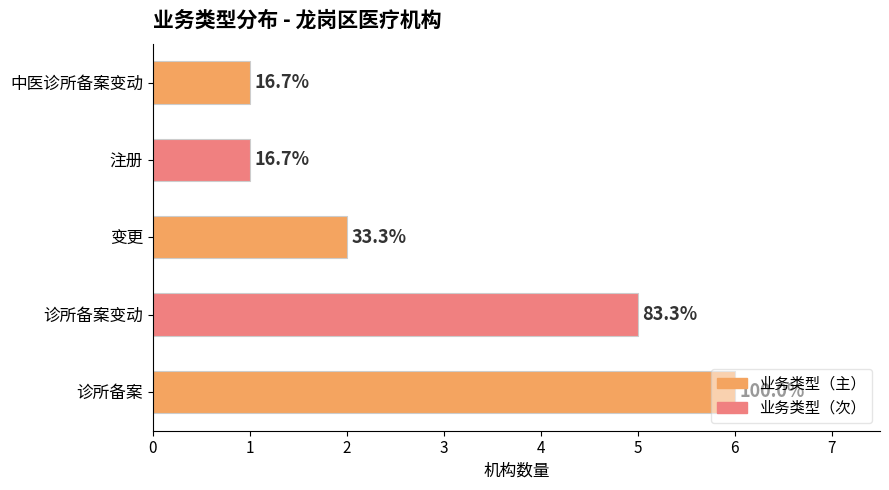

What is the difference between the maximum and minimum values?

5